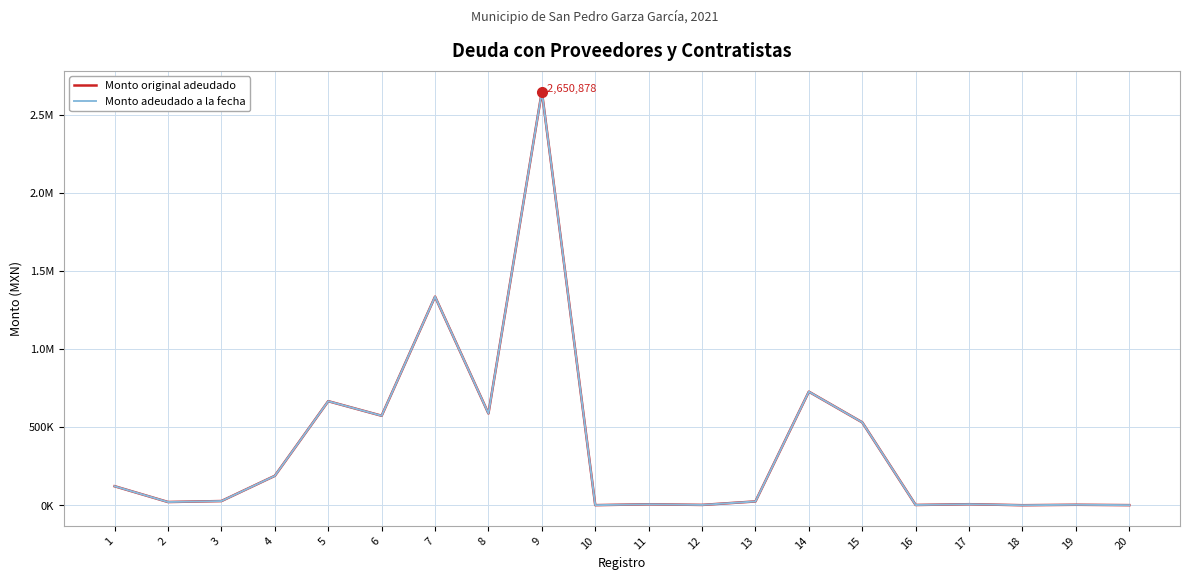

Which label corresponds to the smallest value in the chart?

18